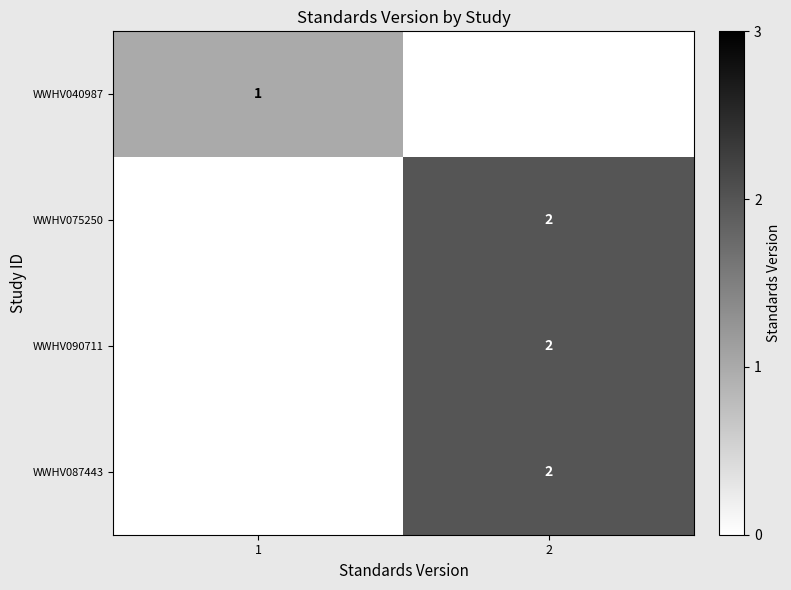

Is it true that WWHV090711 equals 2 at 2?

True